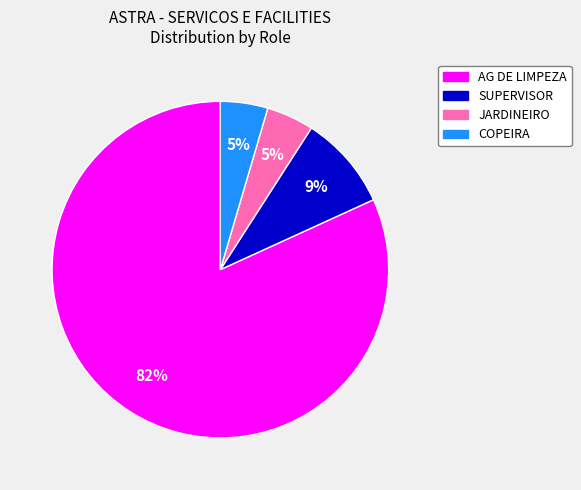

To the nearest percent, what portion does COPEIRA represent?

5%